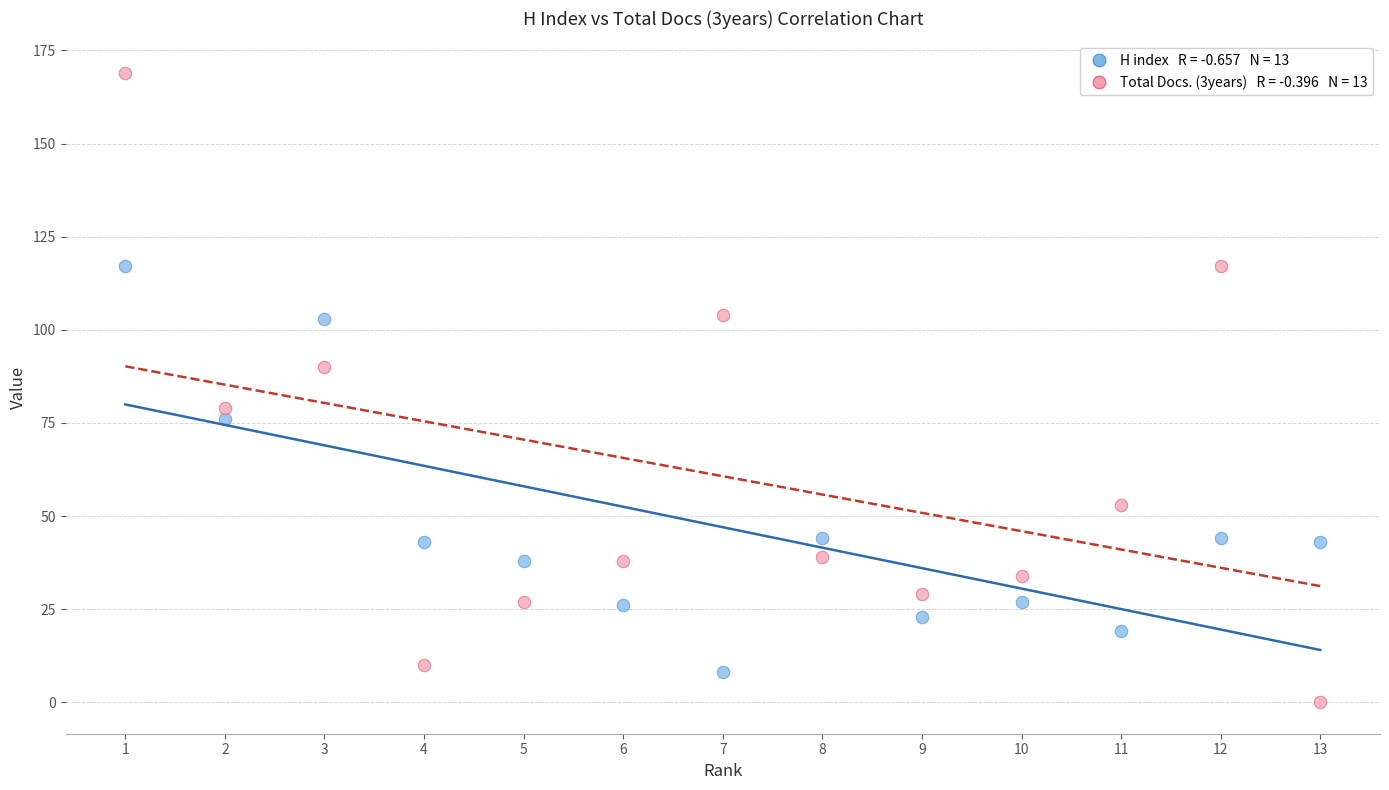

Across all data points, what is the range of X values (max minus min)?

12